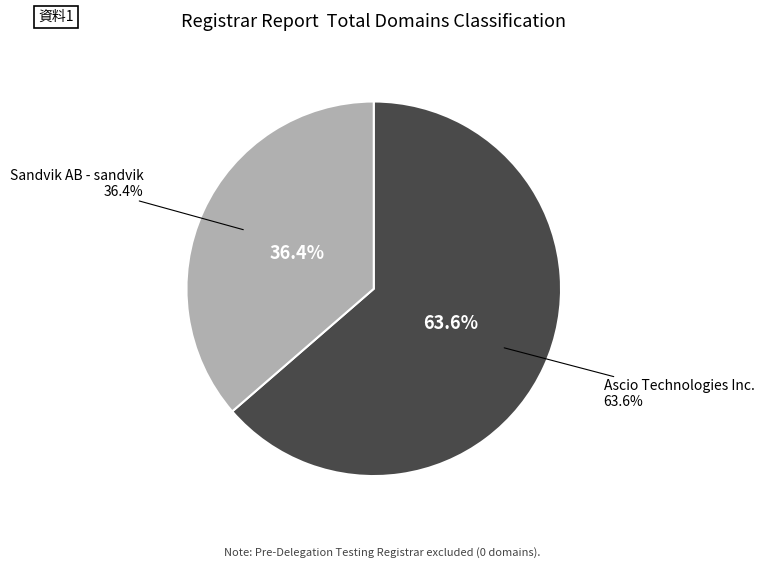

Rank the categories by value from highest to lowest.

Ascio Technologies Inc., Sandvik AB - sandvik